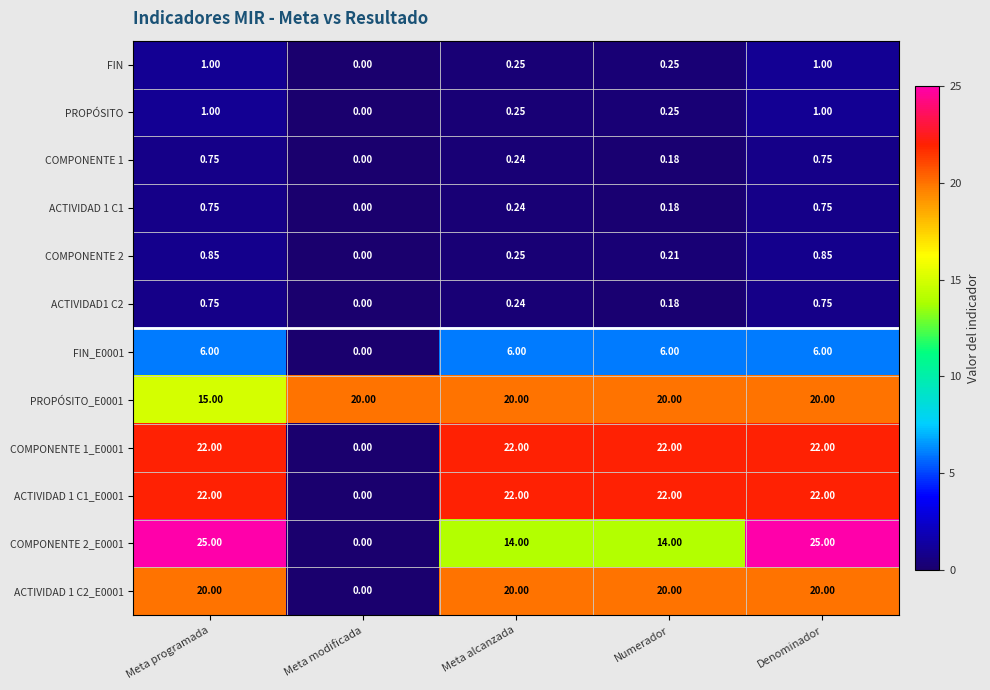

Which category has the lowest value in the COMPONENTE 2 series?

Meta modificada